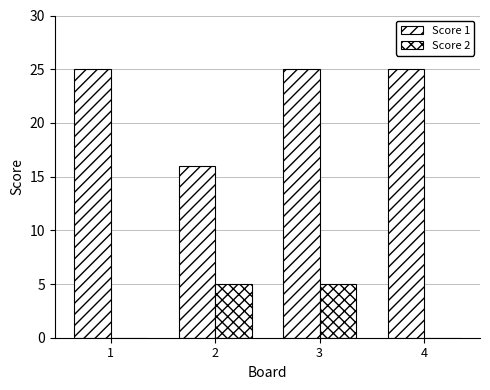

The value of Score 2 at 2 is 5. True or false?

True